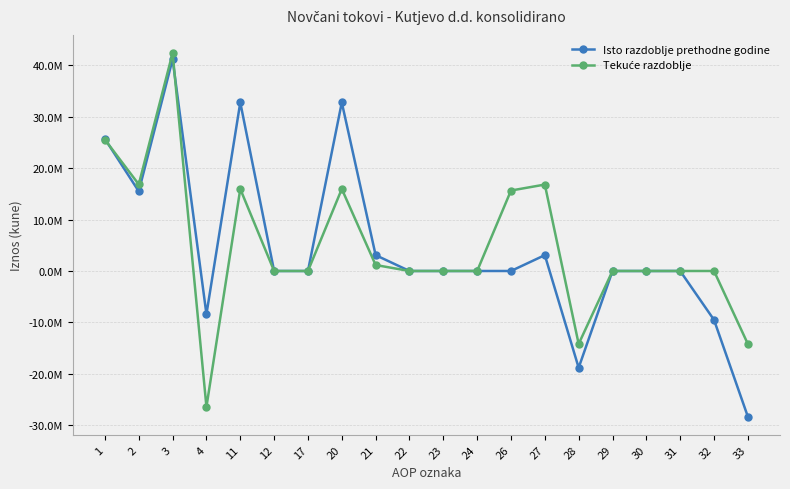

How many categories are shown in the chart?

20